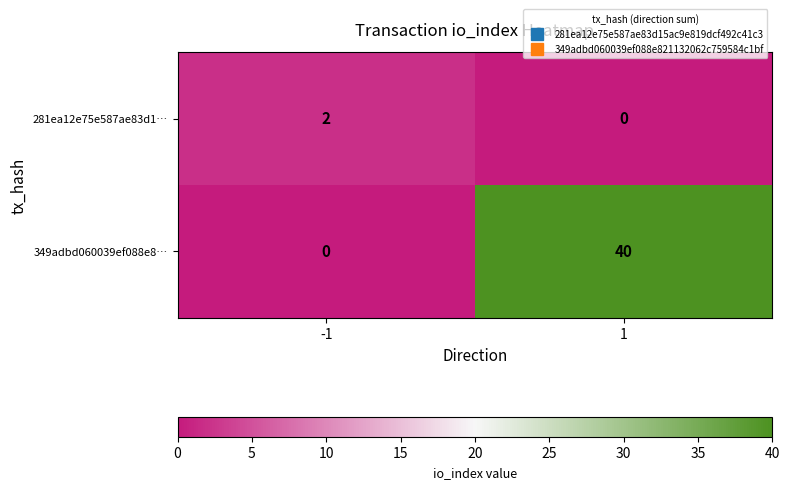

List the series in order of their overall mean, highest first.

349adbd060039ef088e8…, 281ea12e75e587ae83d1…